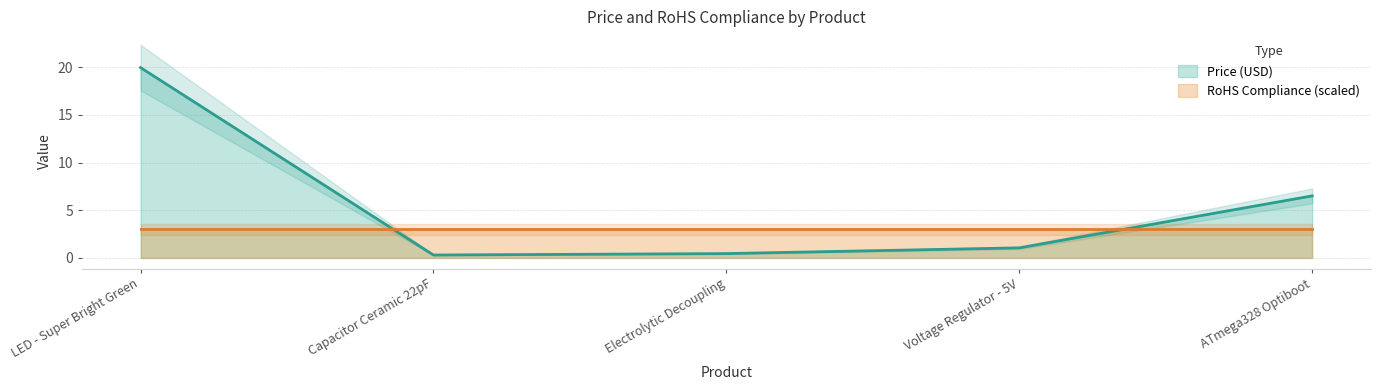

Which has a higher value, Electrolytic Decoupling or Capacitor Ceramic 22pF?

Electrolytic Decoupling